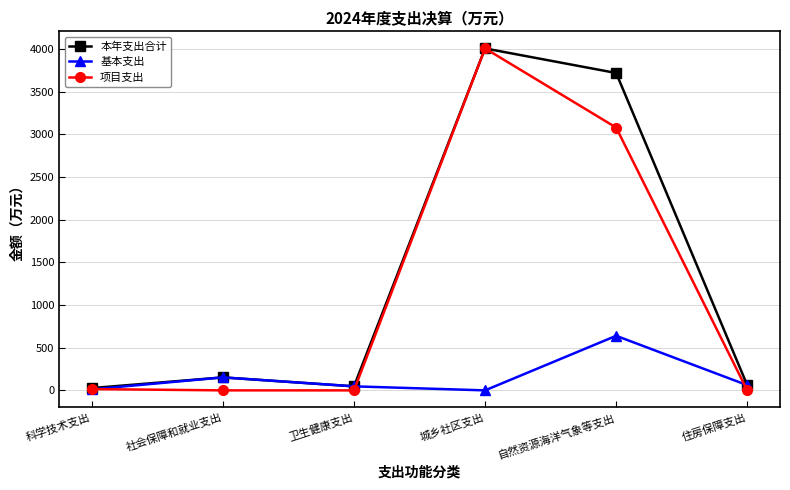

What is the total value across all series at 自然资源海洋气象等支出?

7438.4